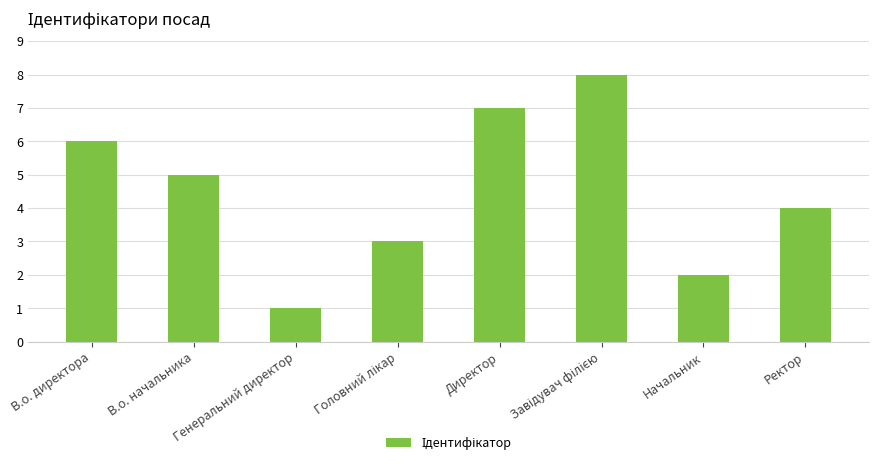

What is the difference between the maximum and second lowest values?

6